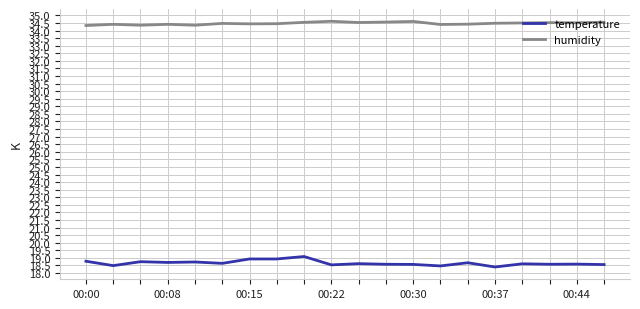

What is the maximum value for humidity?

34.6